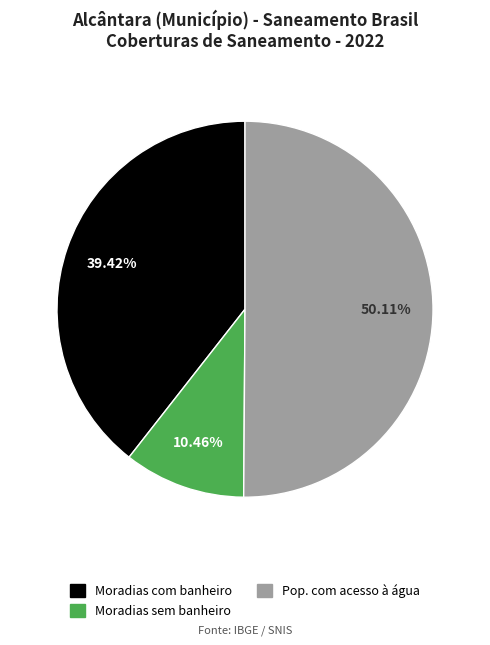

Which category has the smallest portion of the pie?

Sem banheiro